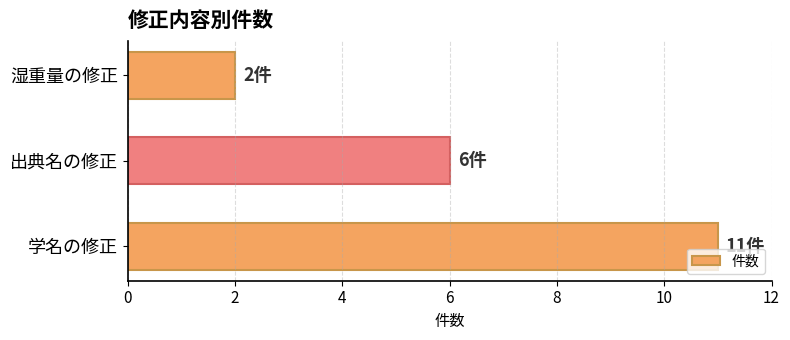

Reading top to bottom, what are all the values shown in this chart?

湿重量の修正=2	出典名の修正=6	学名の修正=11